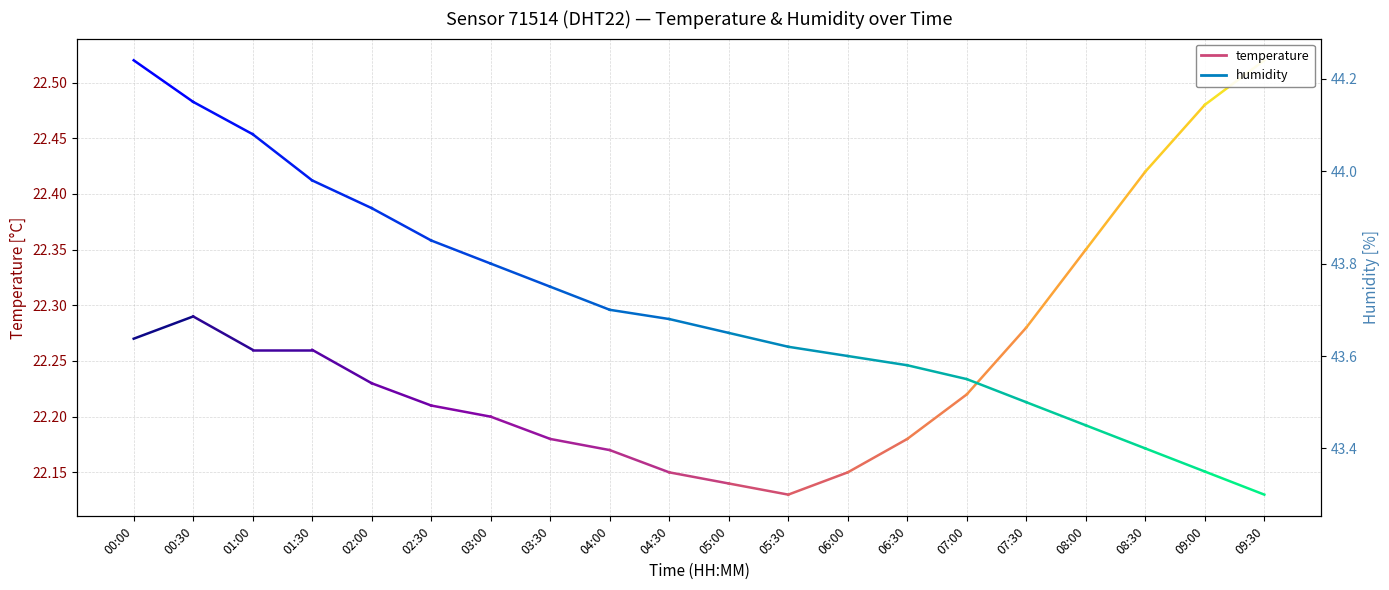

Rank the series by their maximum value, from lowest to highest.

temperature, humidity